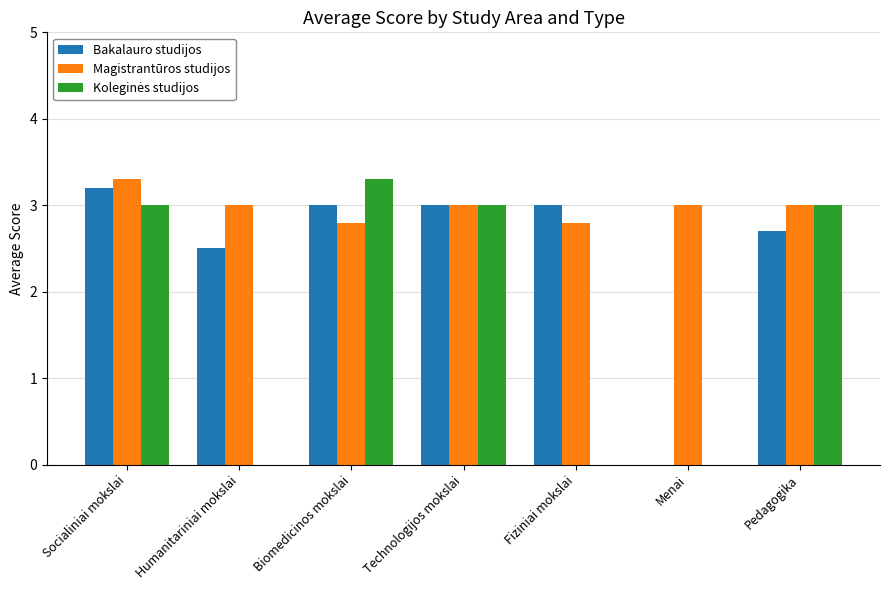

Which series has the largest total across all categories?

Magistrantūros studijos